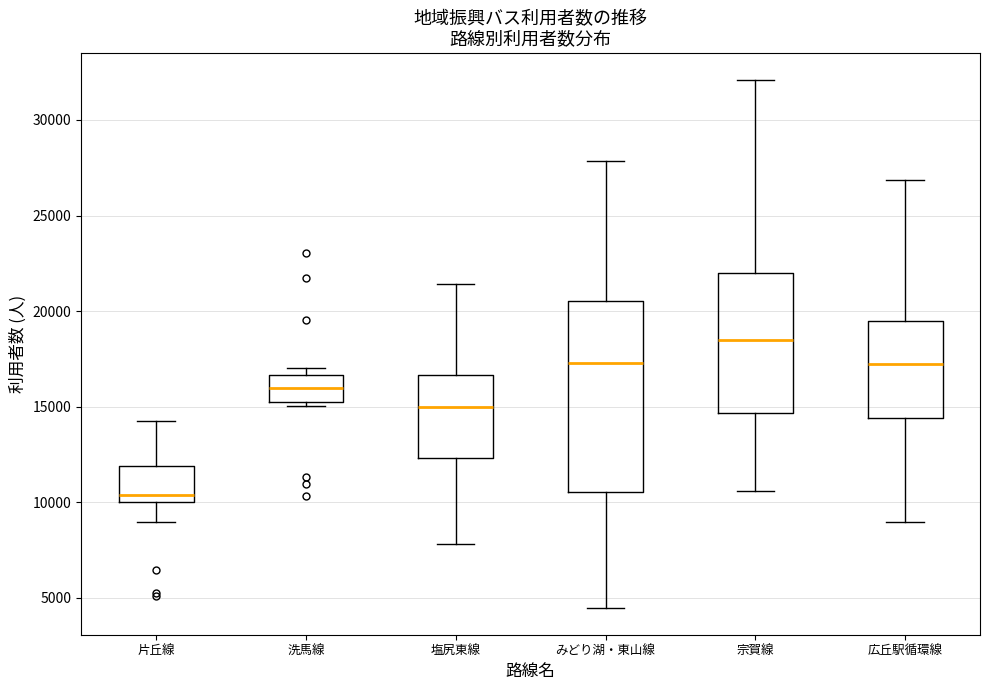

Which box is the tallest, from its lower edge to its upper edge?

みどり湖・東山線